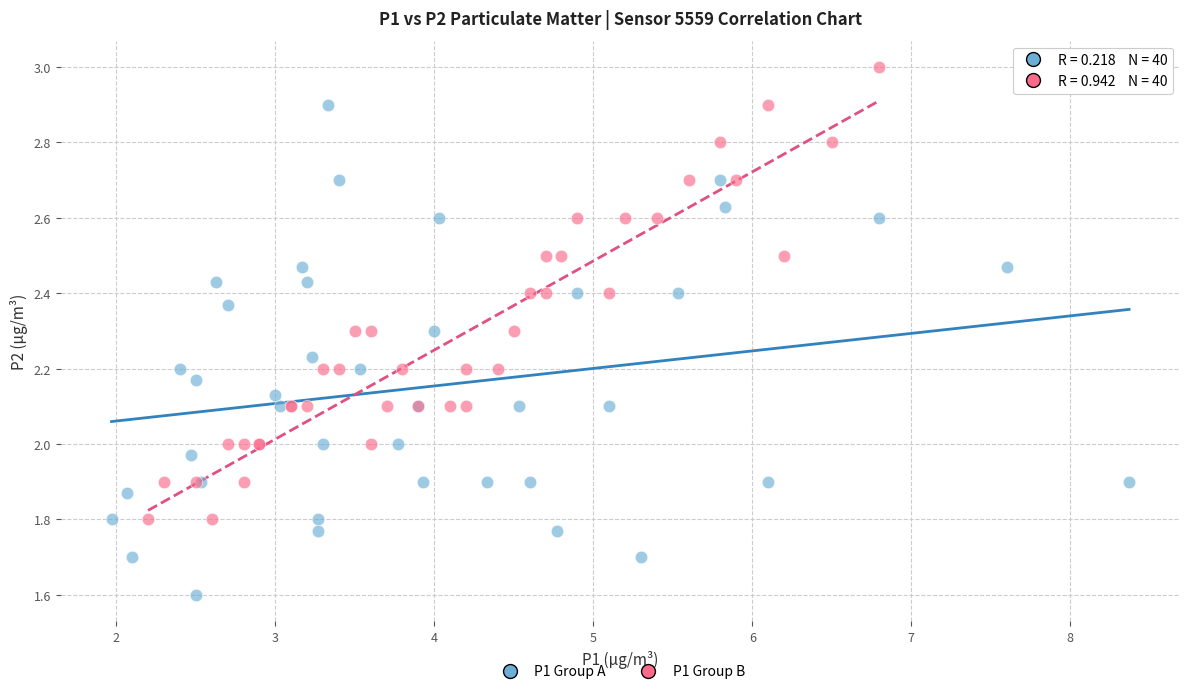

Which series reaches the minimum Y coordinate?

P1 Group A